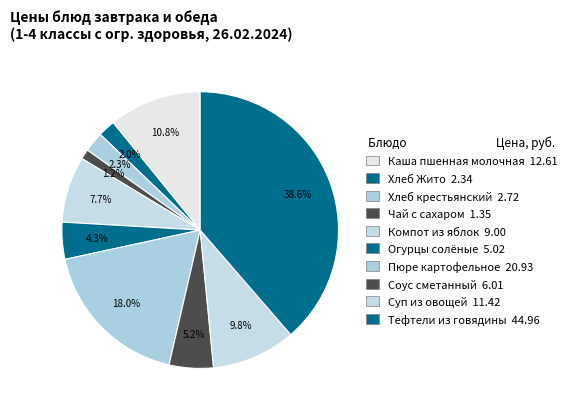

What percentage is NOT represented by Хлеб крестьянский?

97.7%